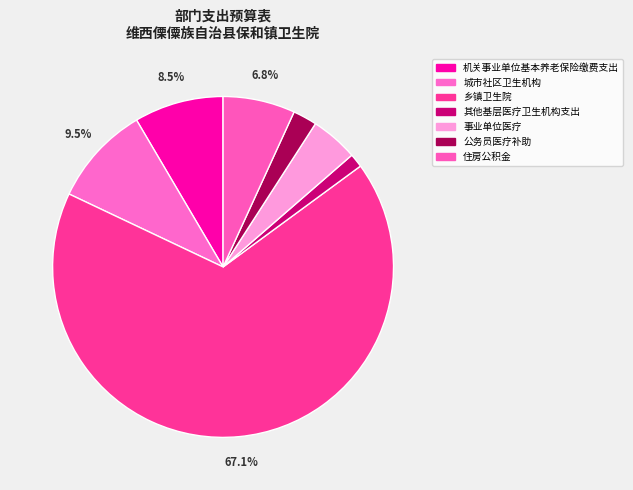

To the nearest percent, what is the difference between the 乡镇卫生院 and 住房公积金 slice percentages?

60%